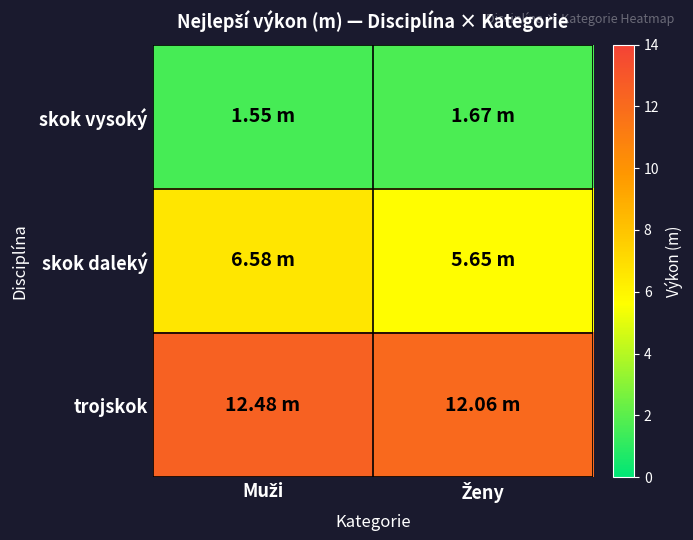

Count the number of categories in the chart.

2